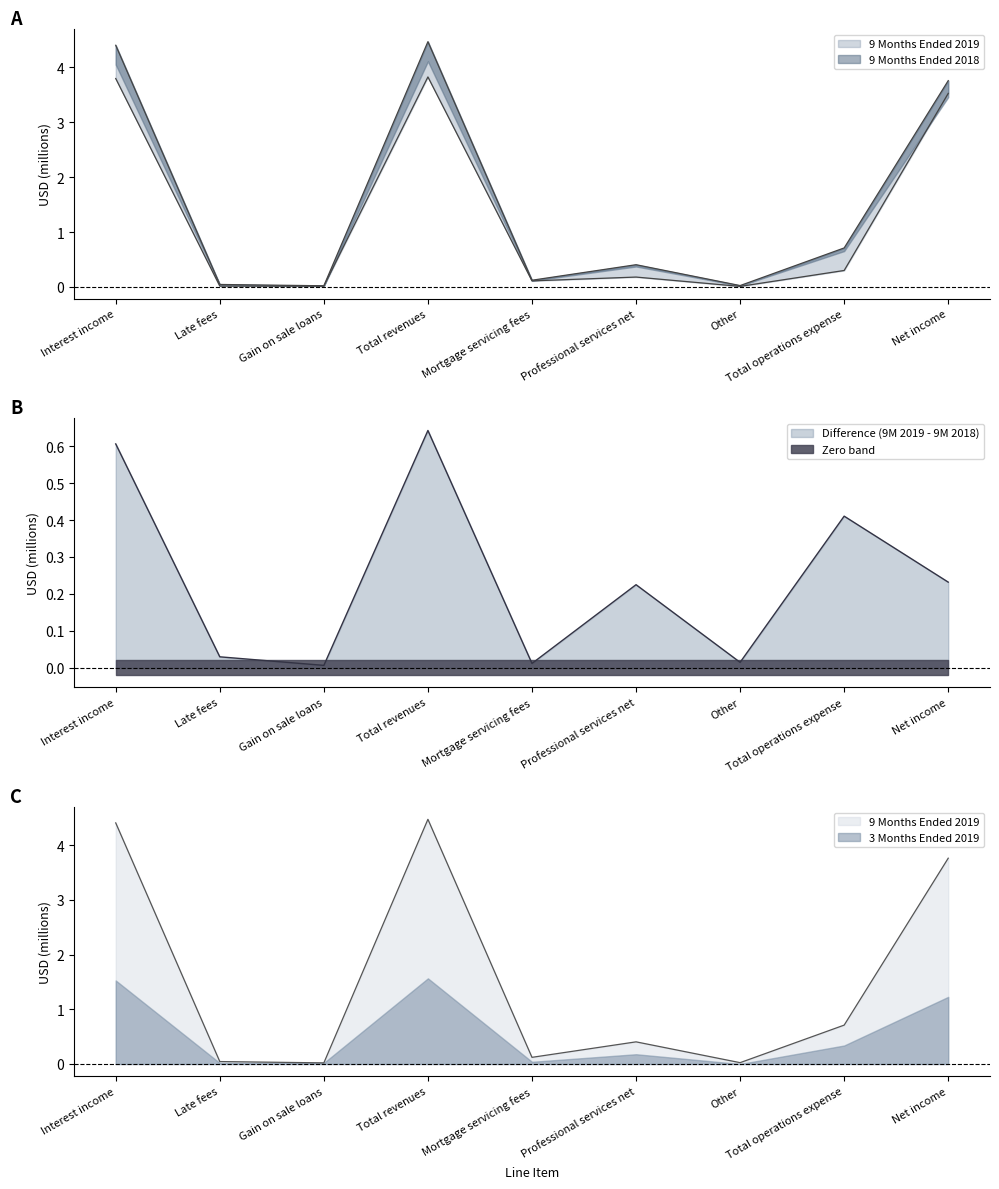

Which label corresponds to the smallest value in the chart?

Other